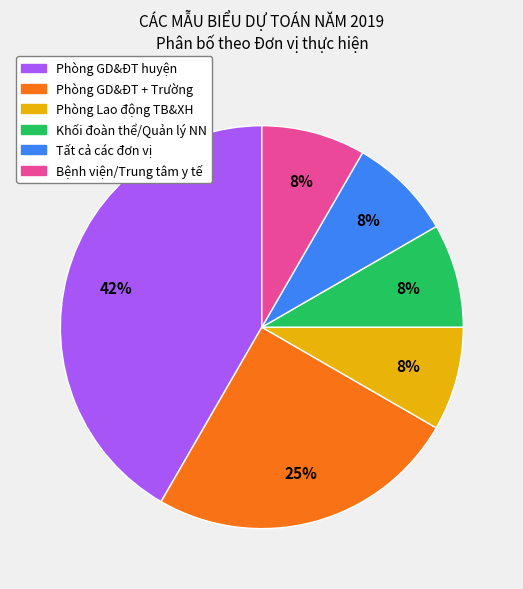

Does any single category account for the majority?

No